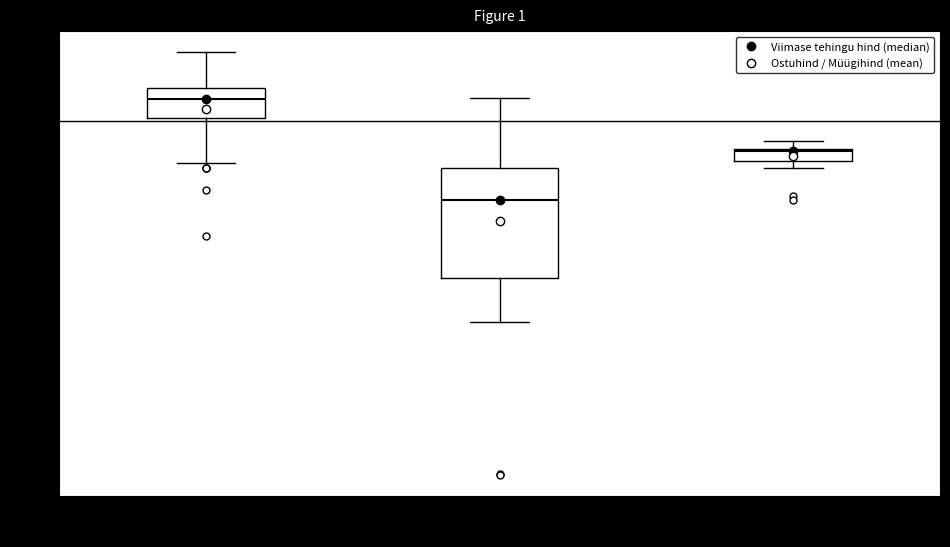

Comparing the boxes themselves (not the whiskers), which one is the tallest?

Ostuhind